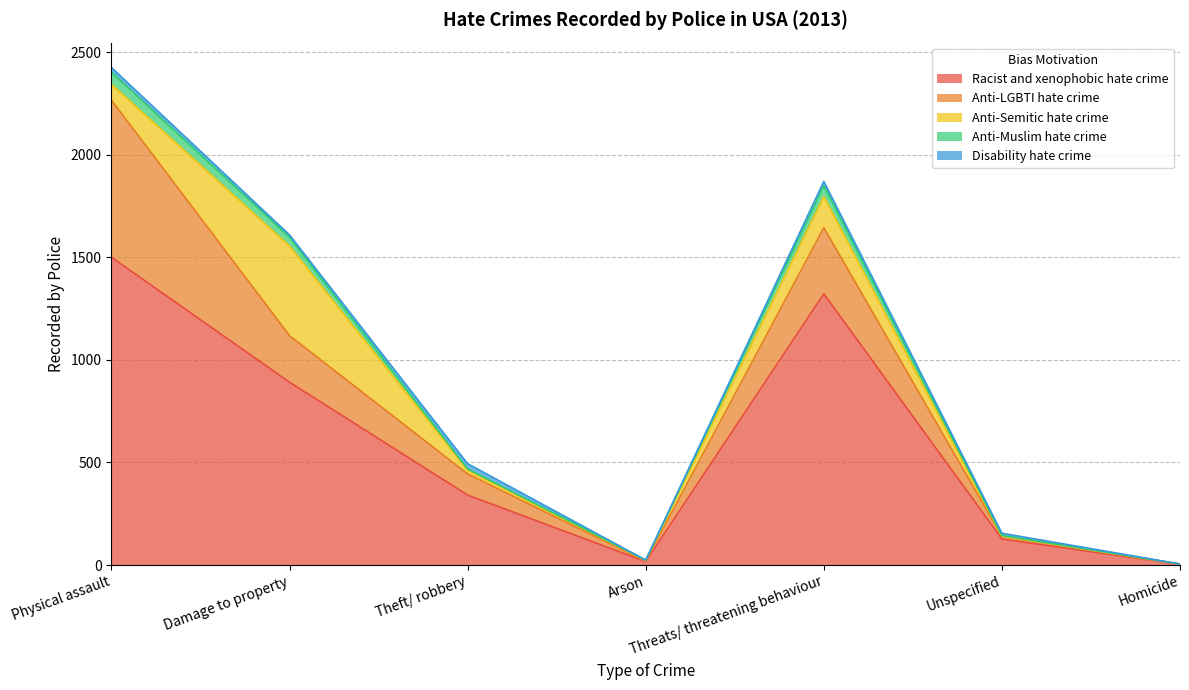

The Anti-Semitic hate crime series shows 18 at Theft/ robbery. True or false?

True